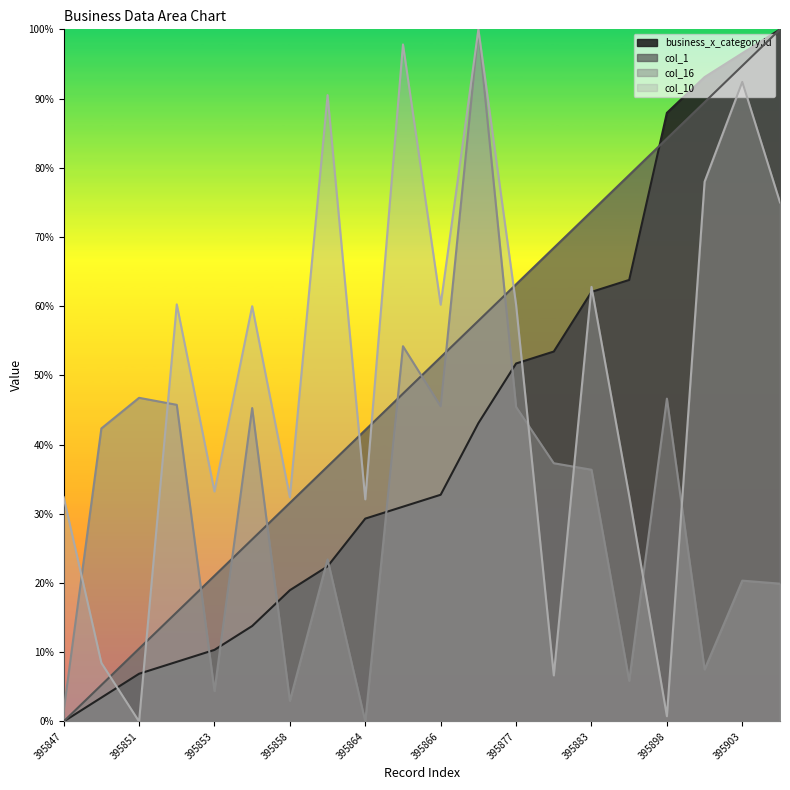

Reading right to left, list all the values displayed in this chart.

business_x_category.id: 100.0	96.6	93.1	87.9	63.8	62.1	53.4	51.7	43.1	32.8	31.0	29.3	22.4	19.0	13.8	10.3	8.6	6.9	3.4	0.0
col_1: 100.0	94.7	89.5	84.2	78.9	73.7	68.4	63.2	57.9	52.6	47.4	42.1	36.8	31.6	26.3	21.1	15.8	10.5	5.3	0.0
col_16: 19.9	20.4	7.5	46.6	5.9	36.4	37.3	45.4	100.0	45.5	54.2	0.0	23.4	3.0	45.3	4.4	45.7	46.8	42.3	1.5
col_10: 75.0	92.4	78.0	0.8	32.6	62.8	6.7	60.2	100.0	60.2	97.8	32.1	90.5	32.4	60.0	33.2	60.3	0.0	8.5	32.4